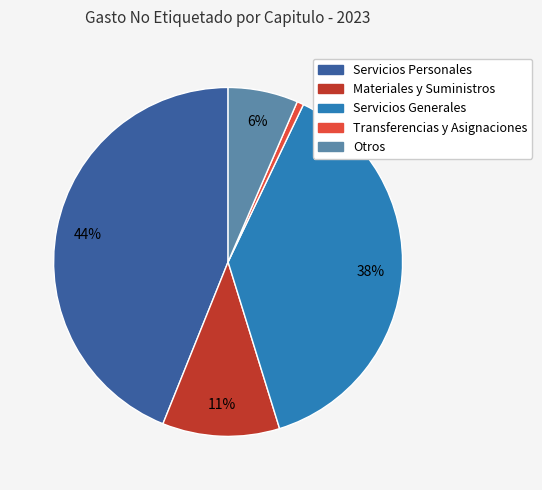

Does Transferencias y Asignaciones represent more than half of the total?

No